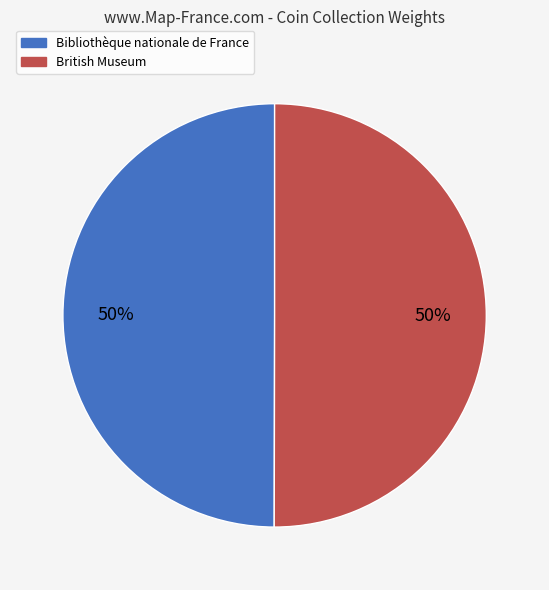

To the nearest percent, what is the average slice percentage?

50%